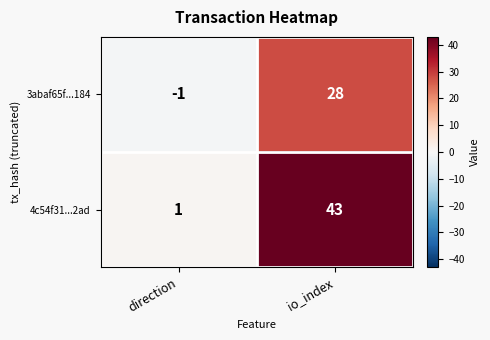

Rank the series by their maximum value, from highest to lowest.

4c54f31...2ad, 3abaf65f...184